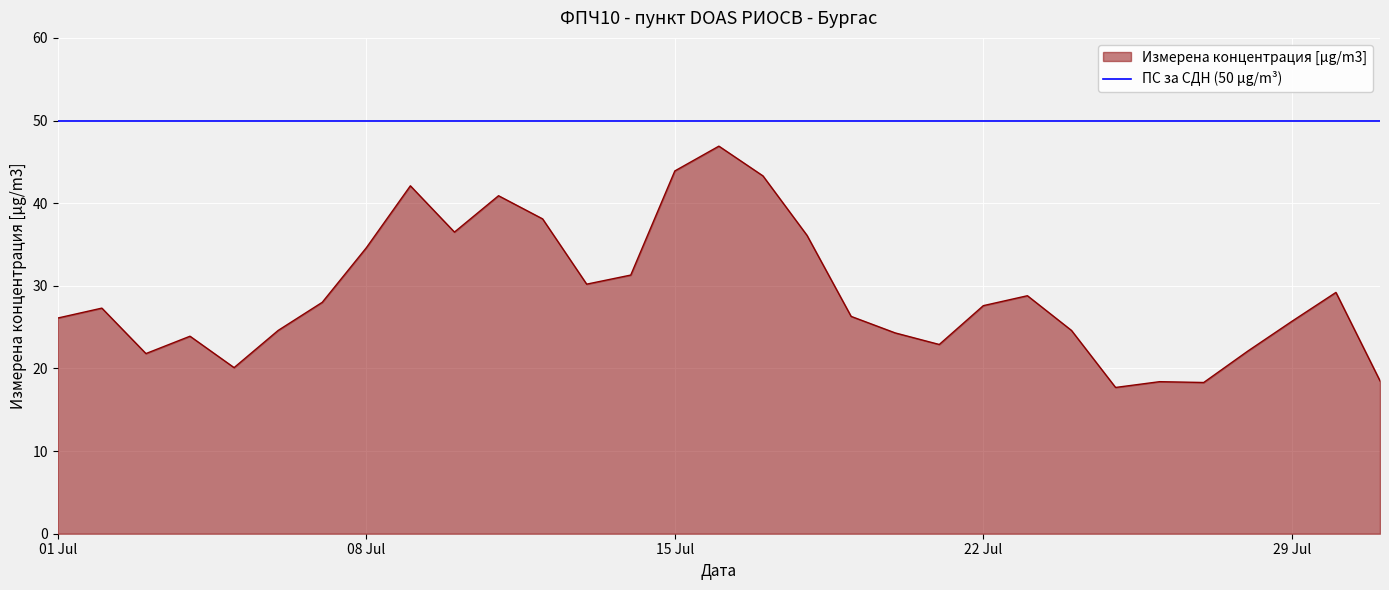

Count the number of values greater than 27.

16